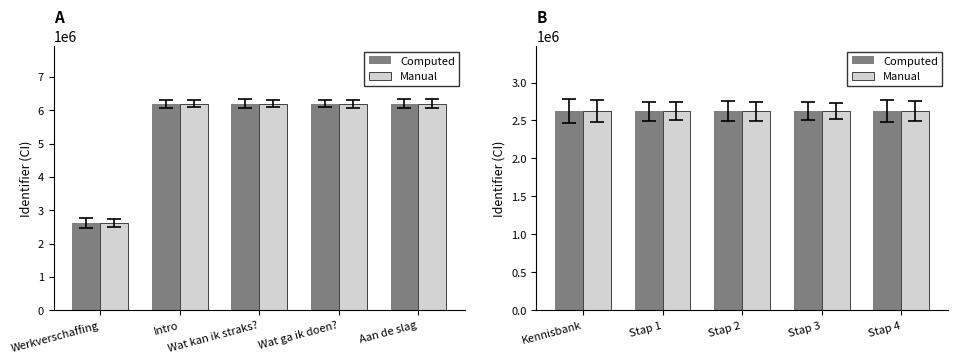

Which category has the lowest value across all series?

Kennisbank